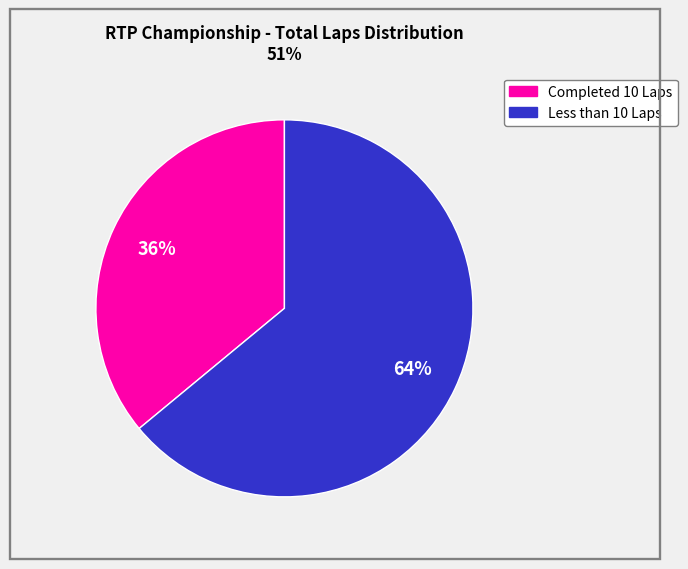

To the nearest percent, what is the difference between the largest and smallest slice percentages?

28%